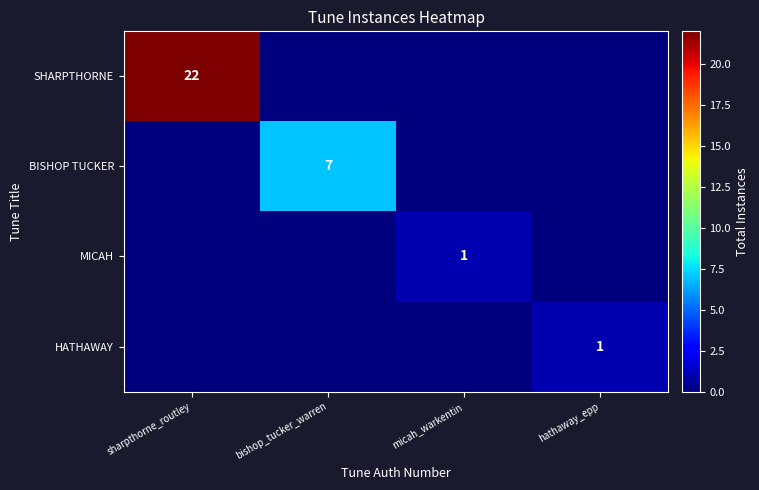

Is it true that MICAH equals 1 at micah_warkentin?

True